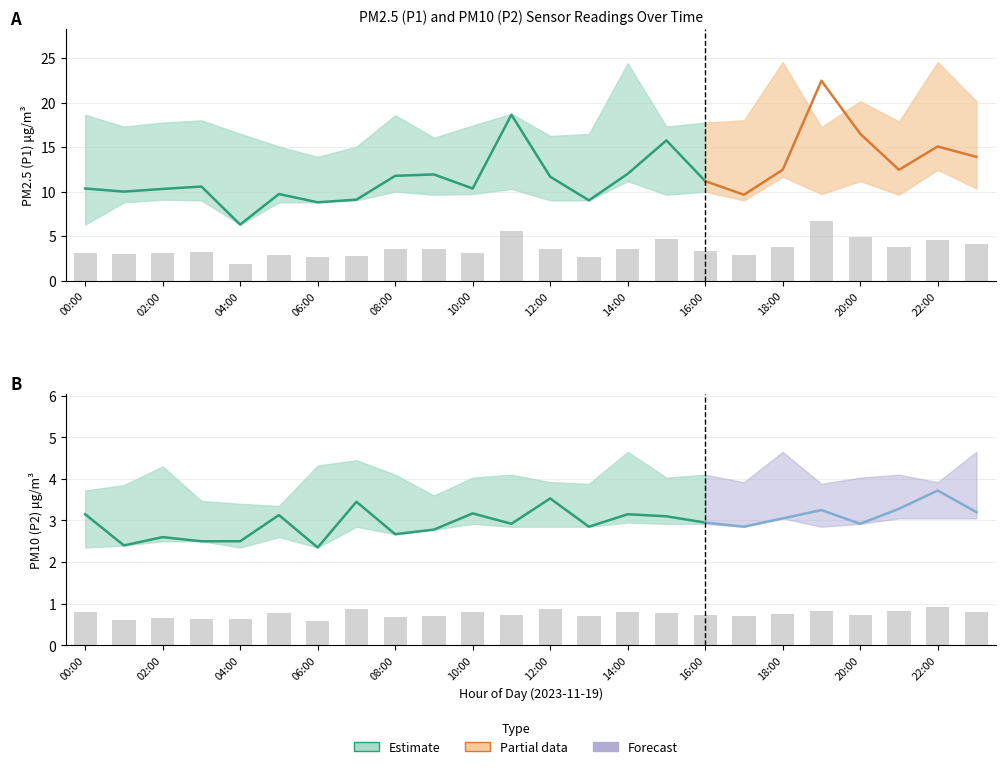

Which series changed the most between 02:00 and 03:00?

P2_upper